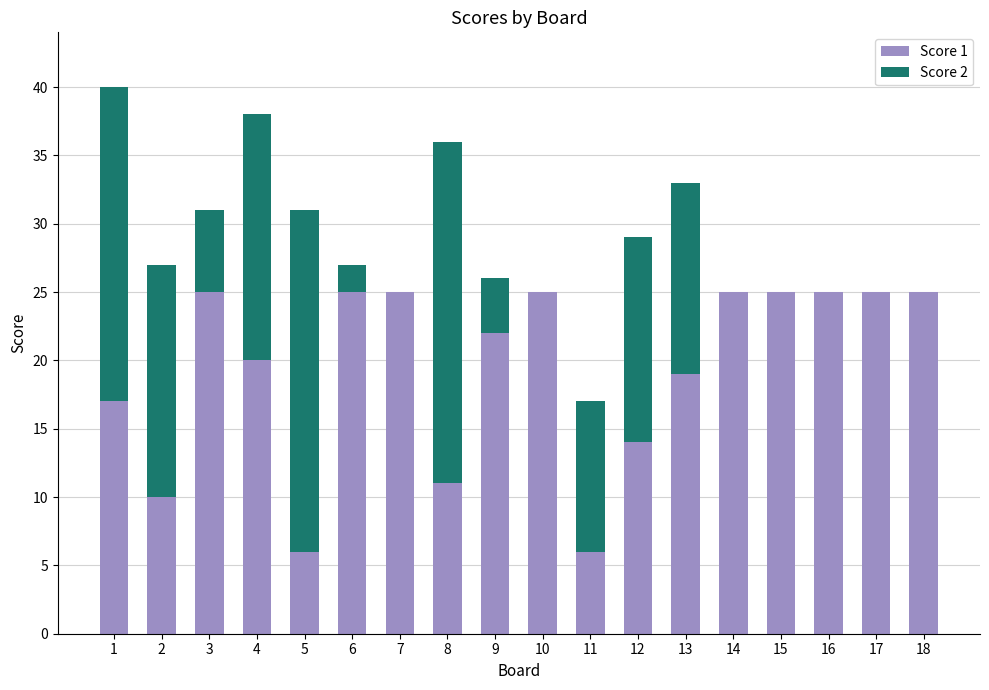

What is the approximate value of Score 1 at 1?

17